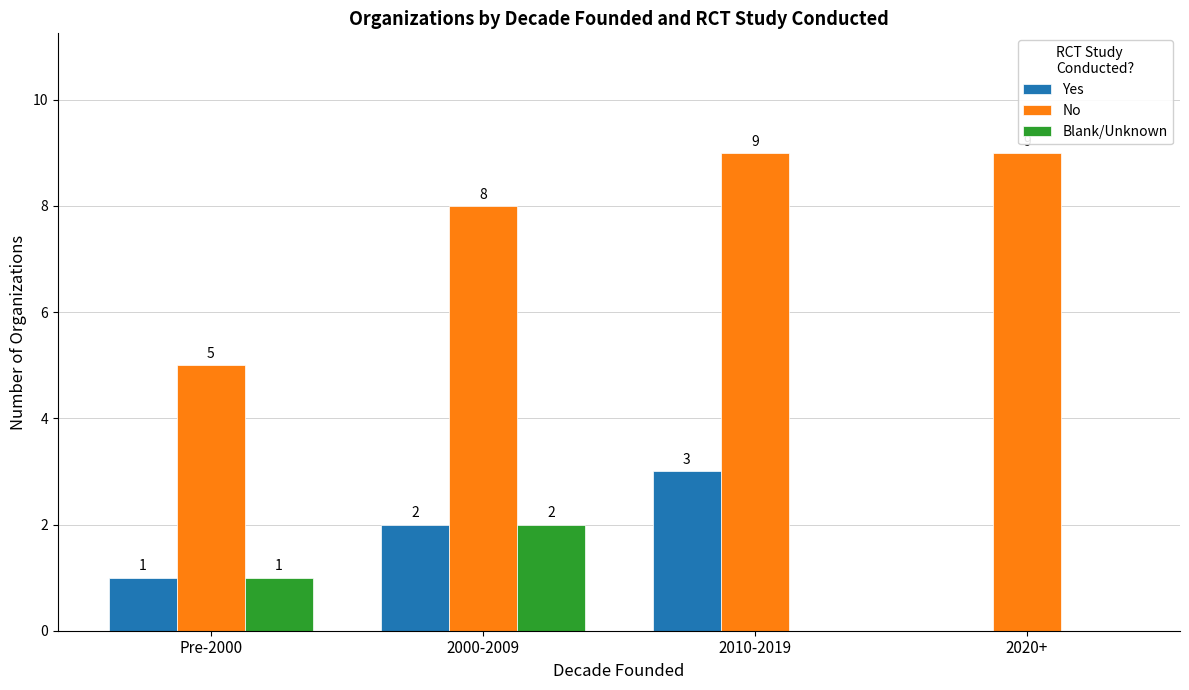

How many categories are shown in the chart?

4